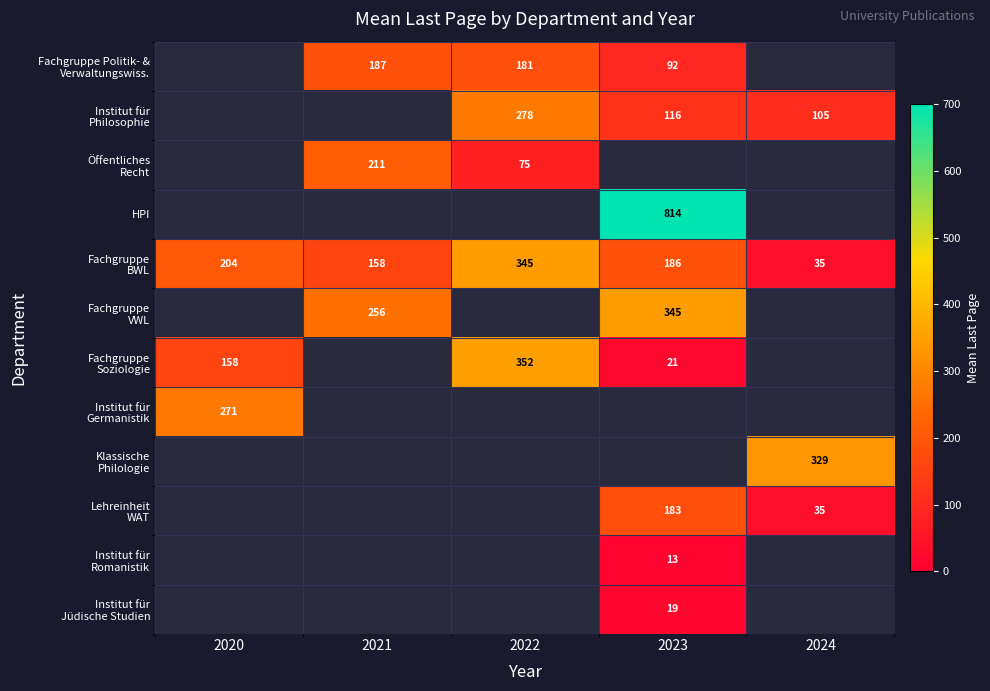

At which label is Fachgruppe BWL closest to 190?

2023